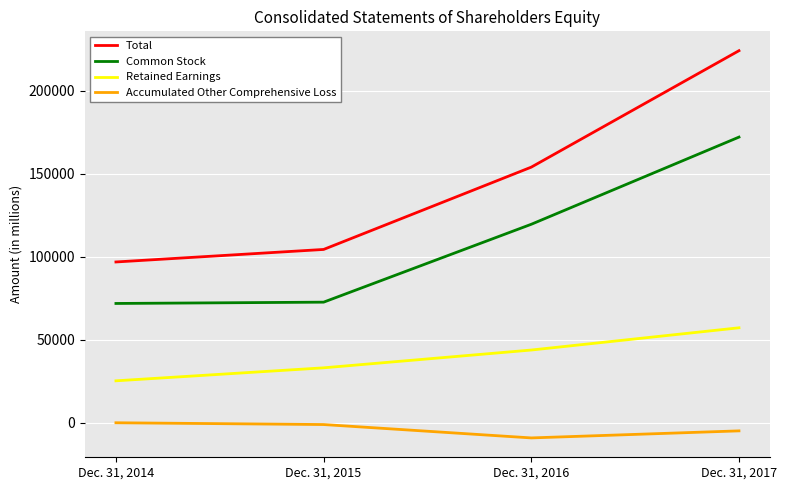

Is it true that Common Stock equals 32716 at Dec. 31, 2015?

False